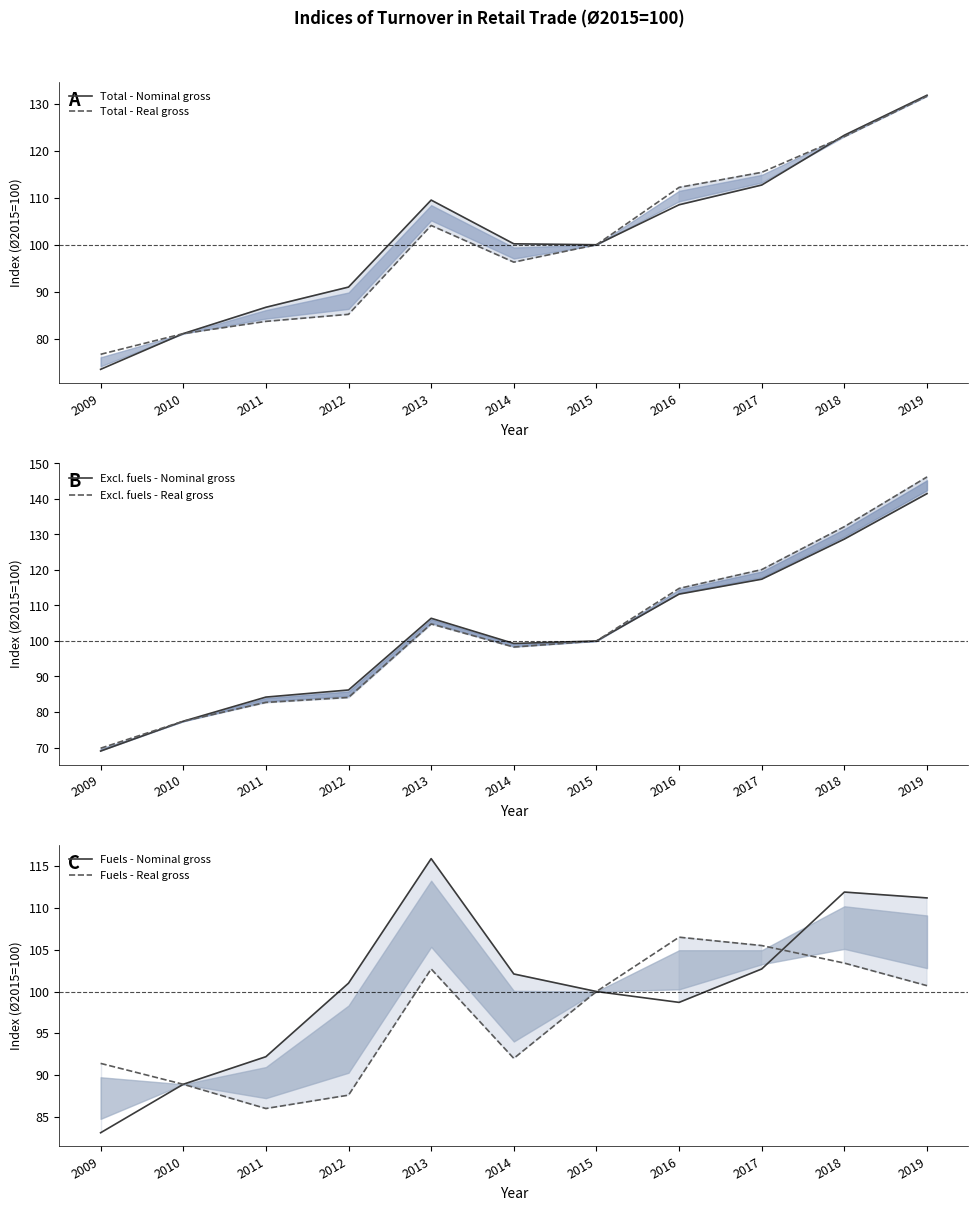

True or false: Fuels - Nominal gross has a value of 165.1 at 2011.

False